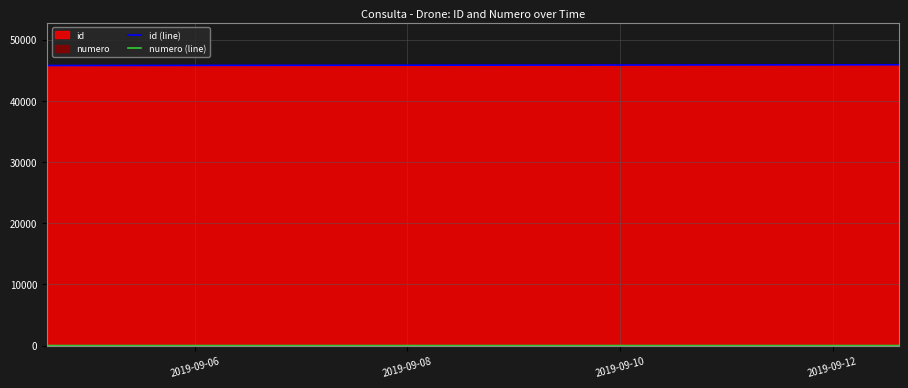

Reading right to left, extract all data points from this chart.

id (line): 45886	45764	45763	45762	45761	45760	45759	45758
numero (line): 8	7	6	5	4	3	2	1